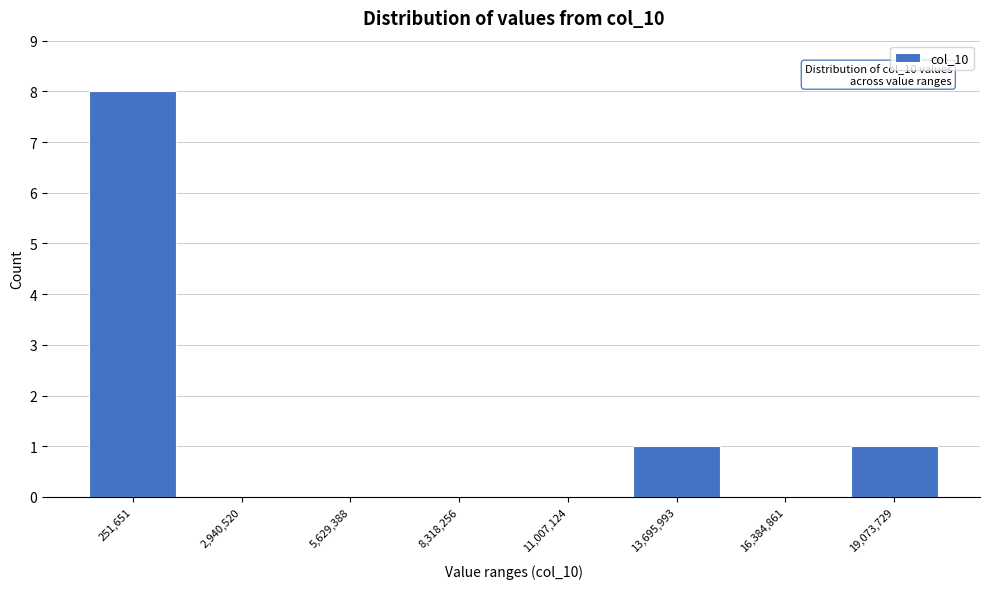

Reading right to left, extract all data points from this chart.

19,073,729=1	16,384,861=0	13,695,993=1	11,007,124=0	8,318,256=0	5,629,388=0	2,940,520=0	251,651=8